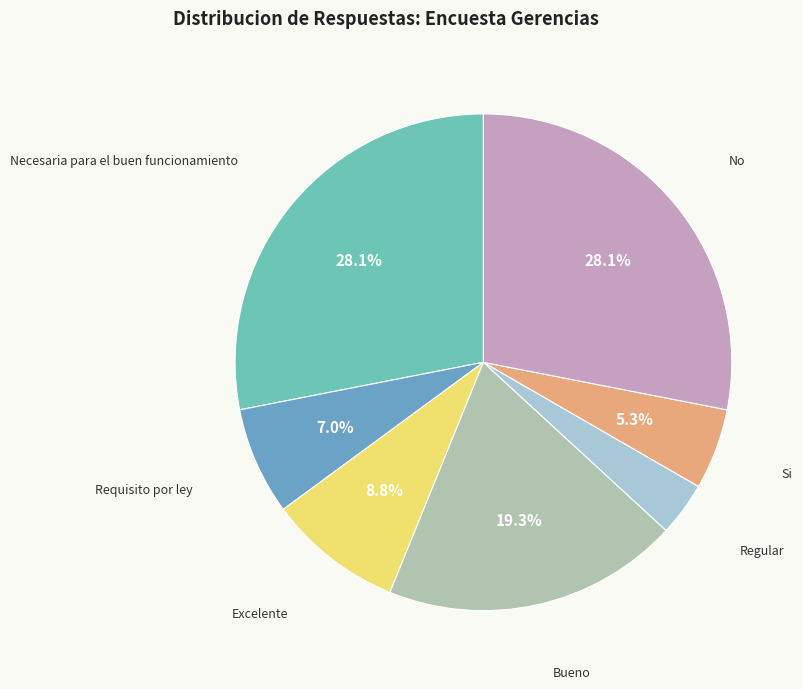

Is there any slice that represents more than half of the pie?

No